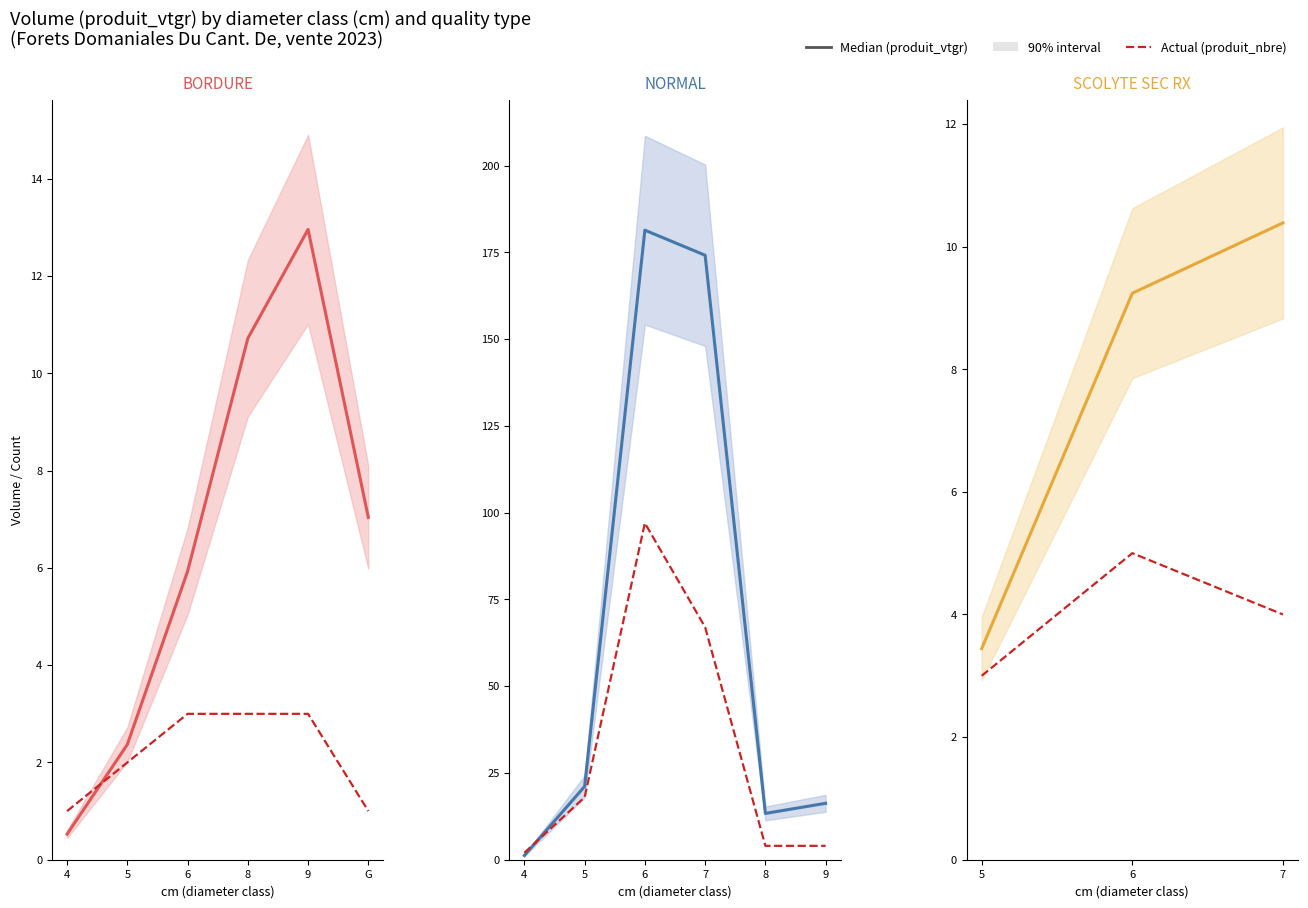

Between 5 and 6, which series saw the biggest shift?

produit_vtgr (median)